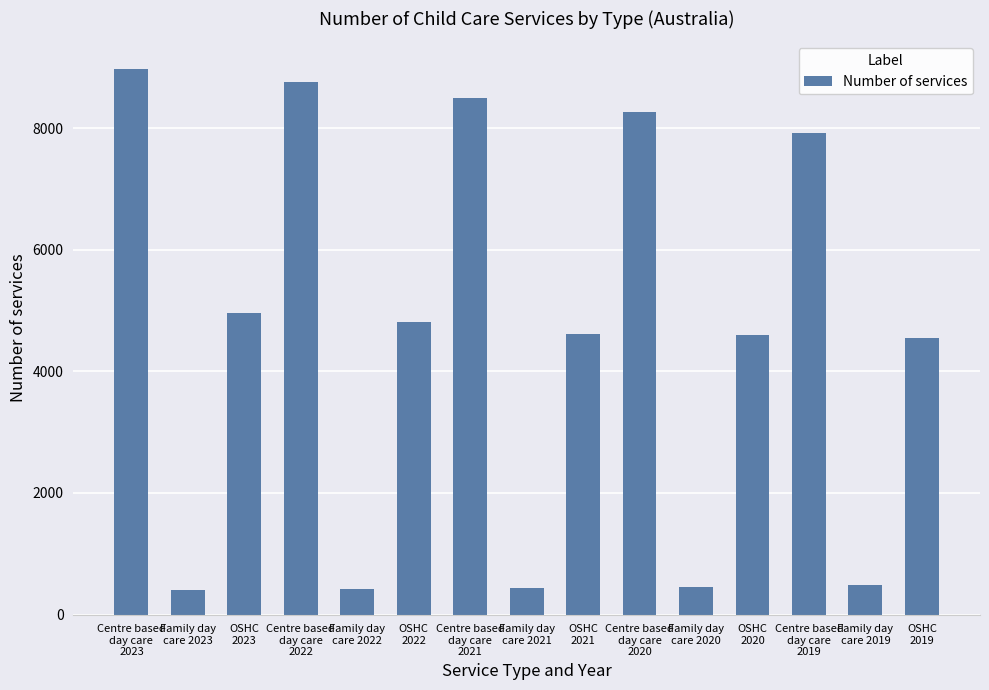

What is the difference between the maximum and minimum values?

8584